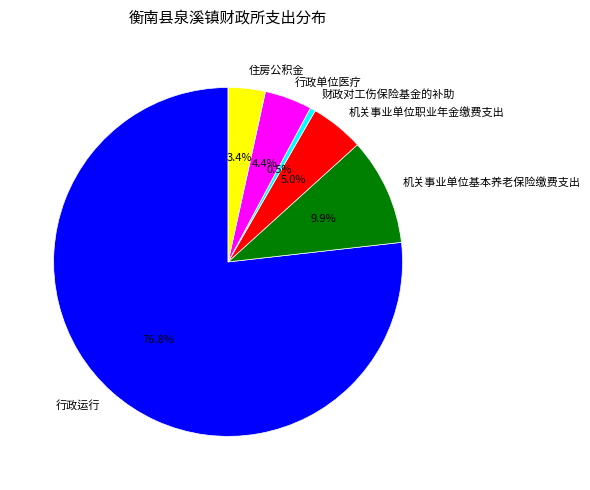

What is the total percentage of 机关事业单位职业年金缴费支出 and 财政对工伤保险基金的补助?

5.5%